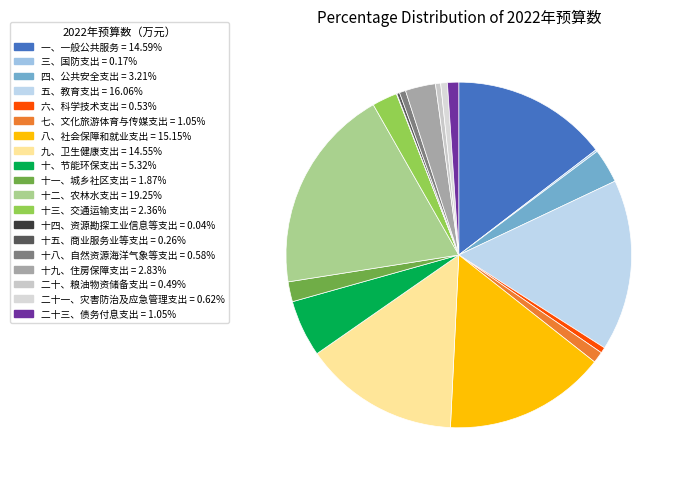

Between 十五、商业服务业等支出 and 十三、交通运输支出, which is larger?

十三、交通运输支出